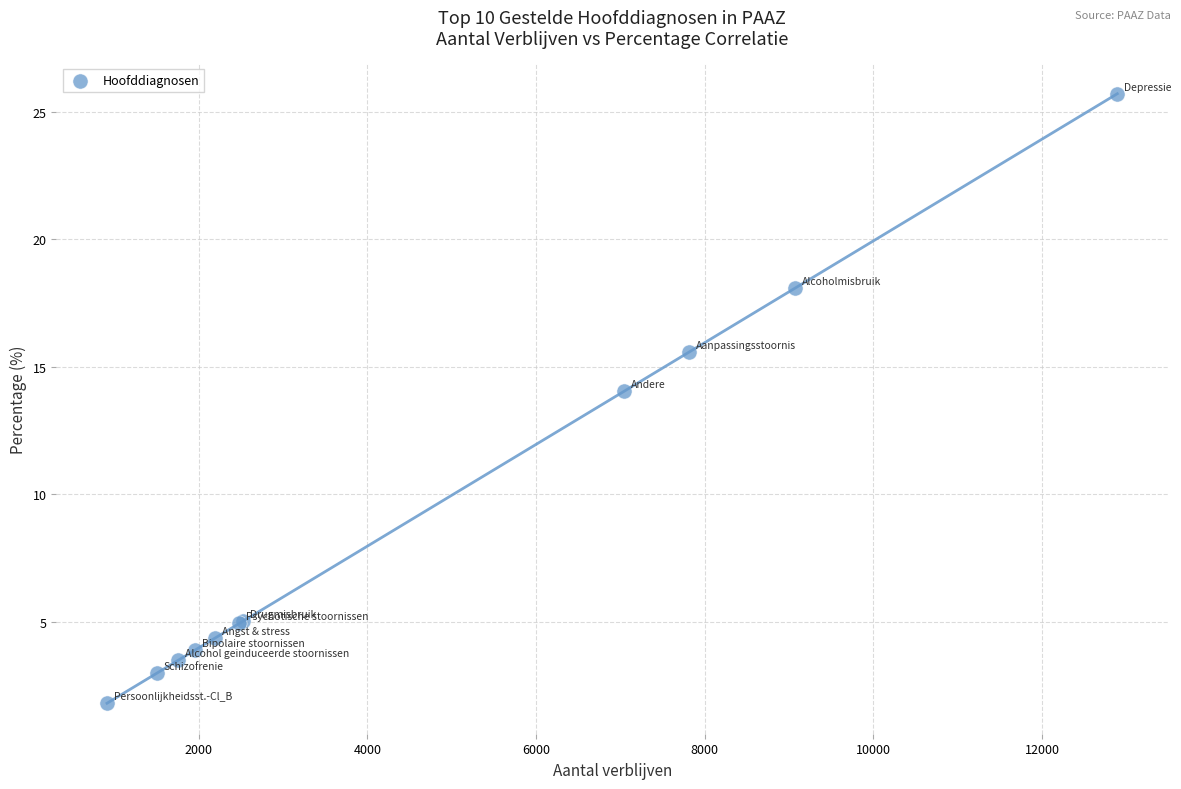

What Y value in the scatter plot is closest to 13?

14.0